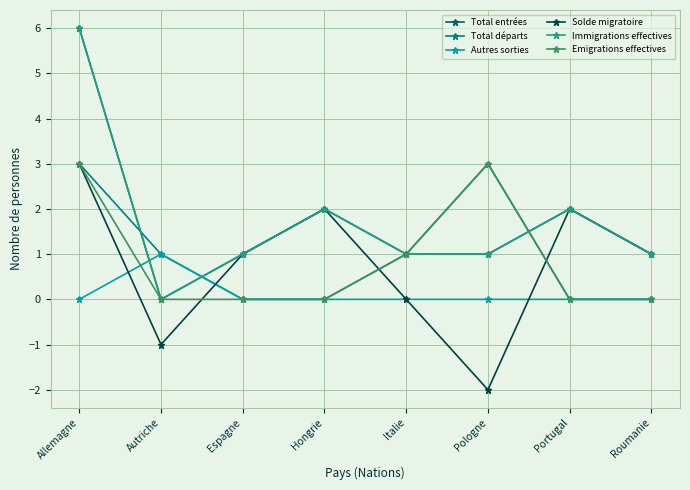

True or false: Solde migratoire has a value of 2 at Hongrie.

True